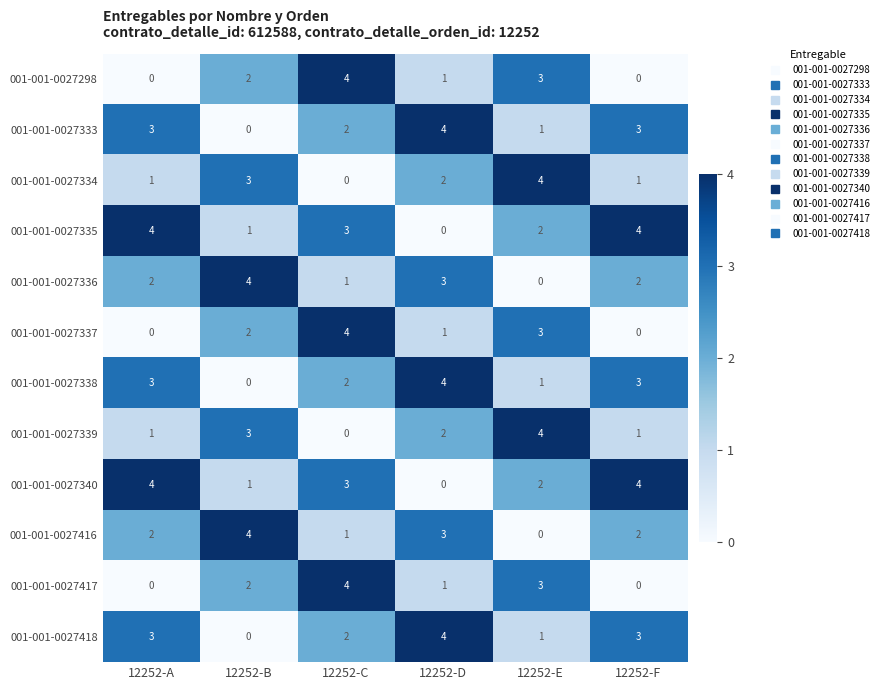

What is the difference between the maximum and minimum values in the 001-001-0027335 series?

4